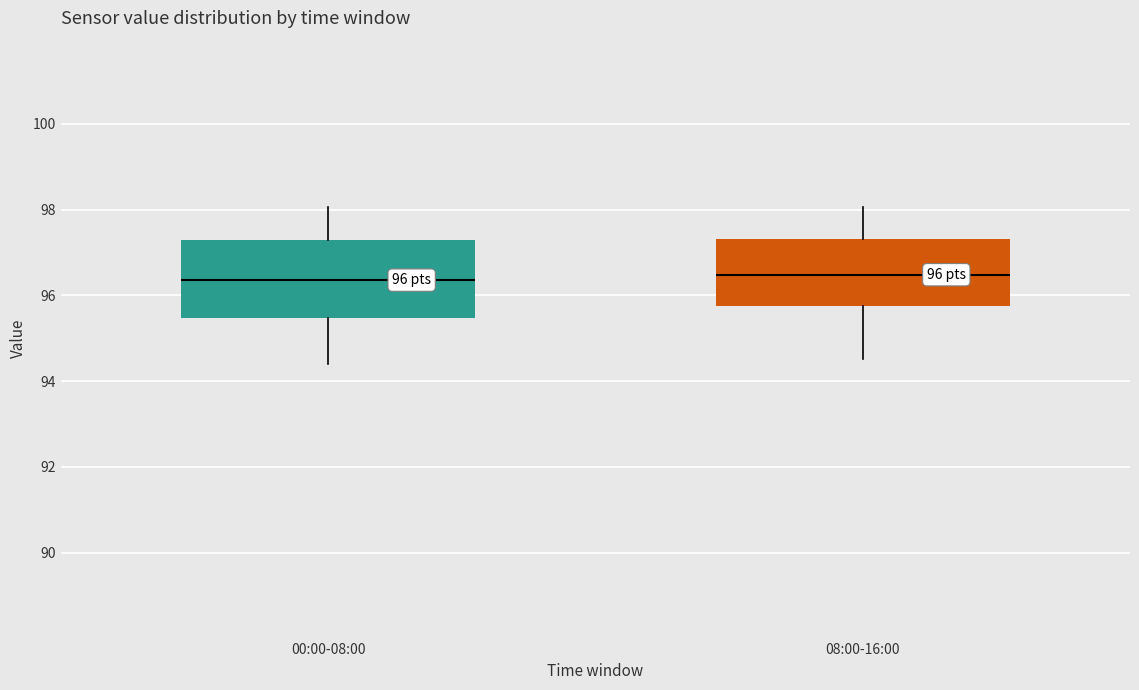

Which box is the tallest, from its lower edge to its upper edge?

00:00-08:00